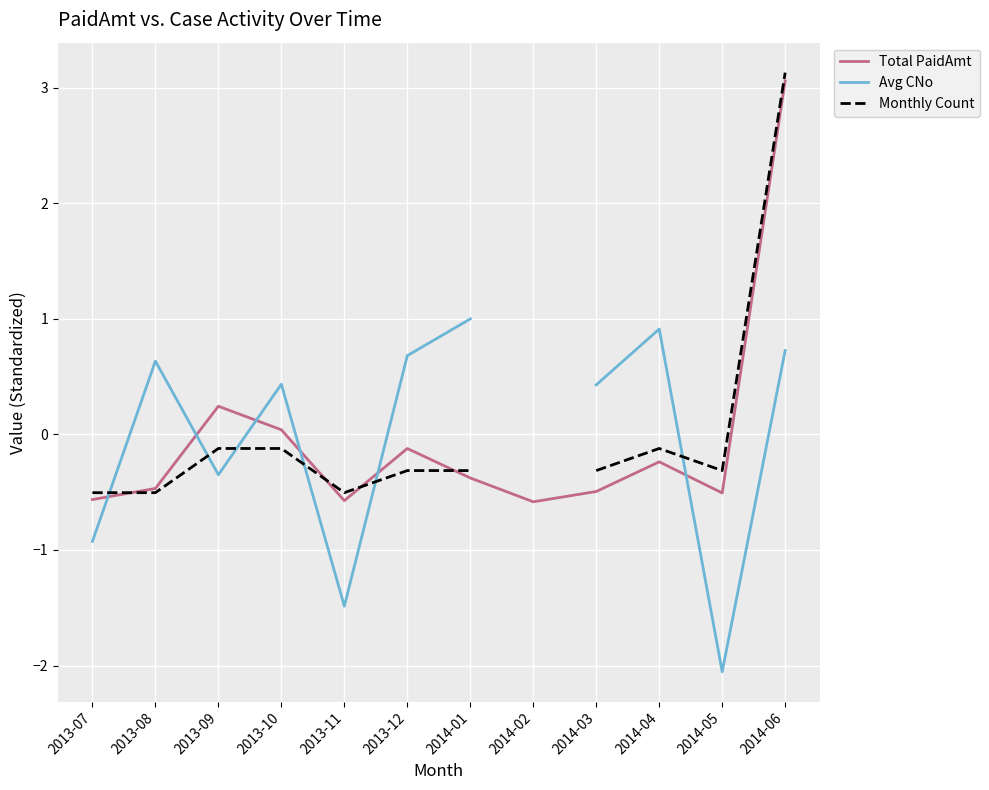

At 2013-11, list the series in order from smallest to largest.

Avg CNo, Total PaidAmt, Monthly Count